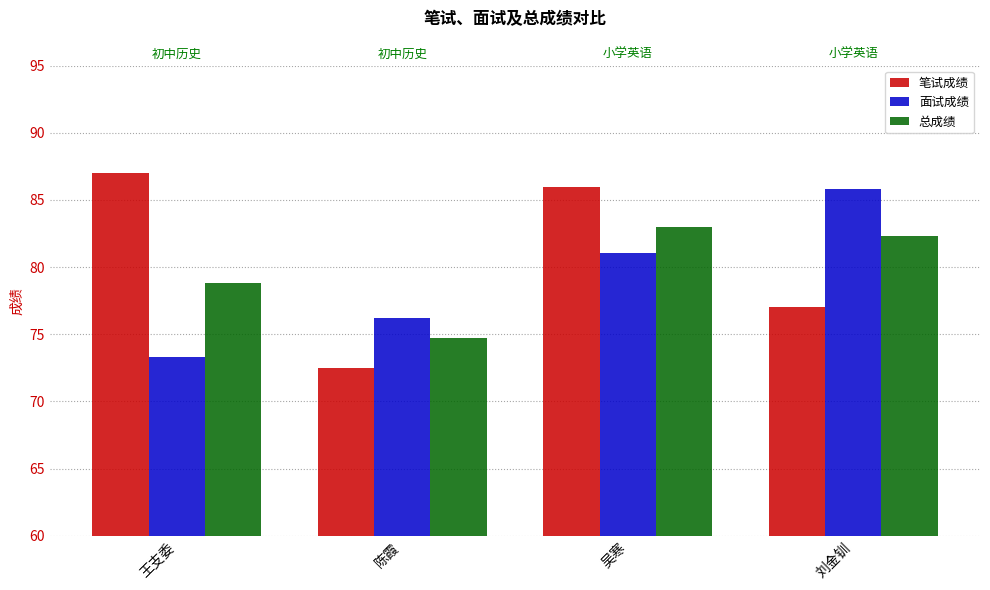

What is the difference between the highest and lowest values at 吴寒?

5.0